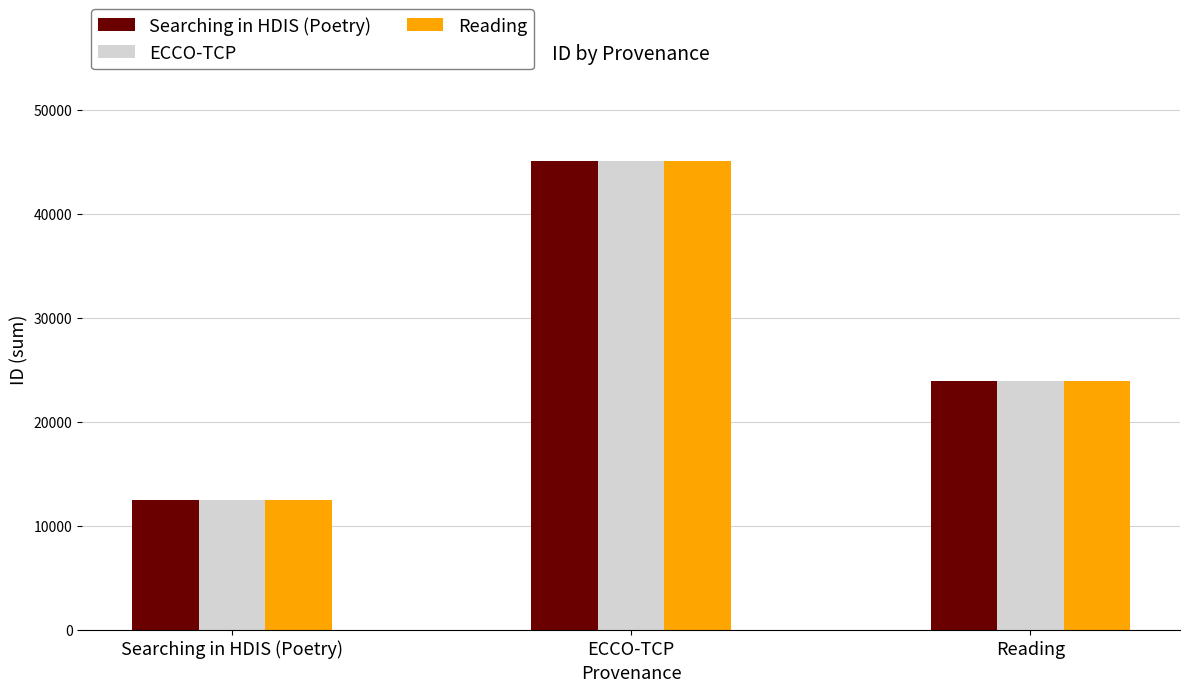

Rank the categories by Searching in HDIS (Poetry) value from highest to lowest.

ECCO-TCP, Reading, Searching in HDIS (Poetry)